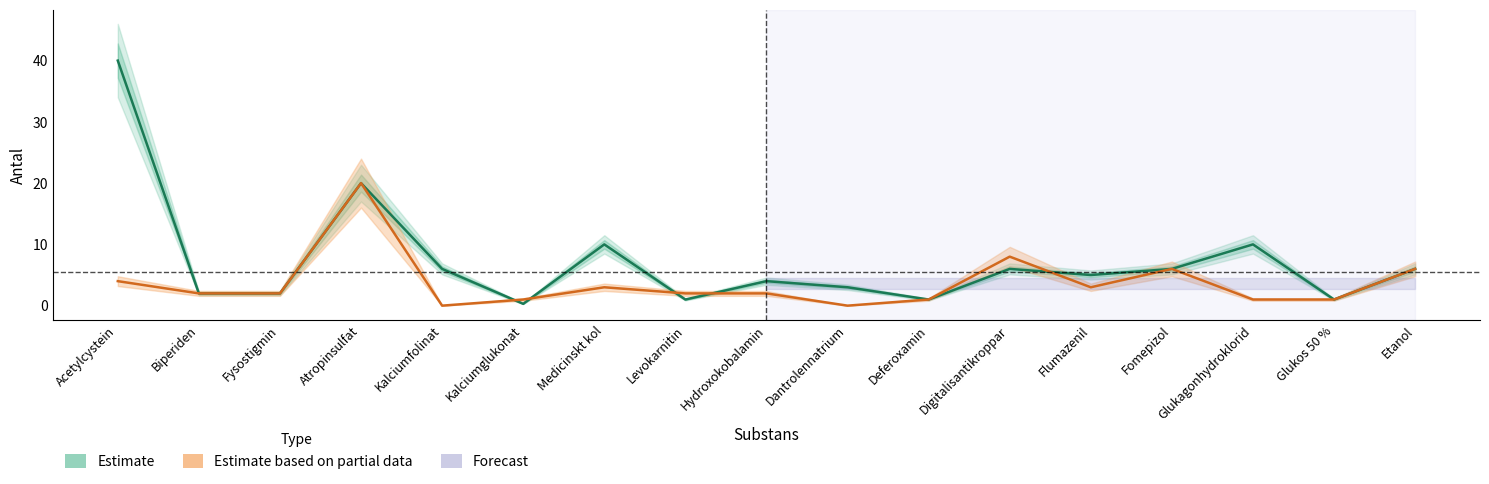

Reading right to left, list all the values displayed in this chart.

Estimate: 6.0	1.0	10.0	6.0	5.0	6.0	1.0	3.0	4.0	1.0	10.0	0.3	6.0	20.0	2.0	2.0	40.0
Estimate based on partial data: 6.0	1.0	1.0	6.0	3.0	8.0	1.0	0.0	2.0	2.0	3.0	1.0	0.0	20.0	2.0	2.0	4.0